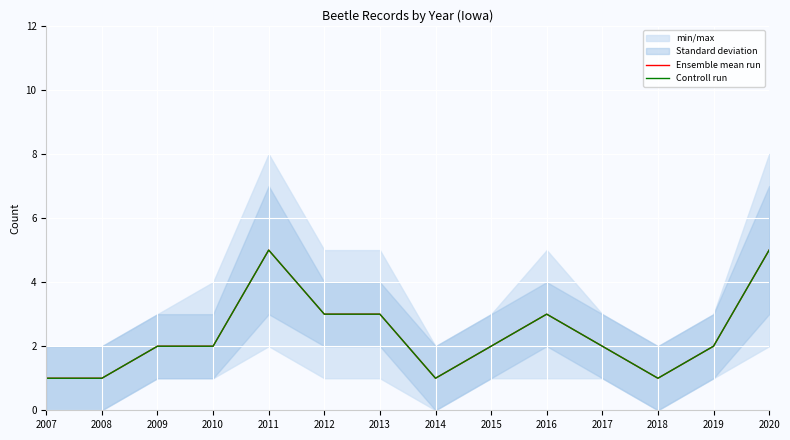

True or false: Controll run and Ensemble mean run intersect in this chart.

False